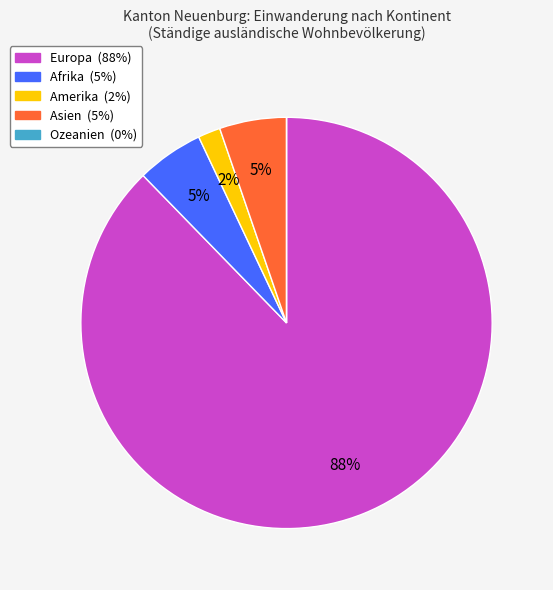

Is Europa the majority of the pie?

Yes